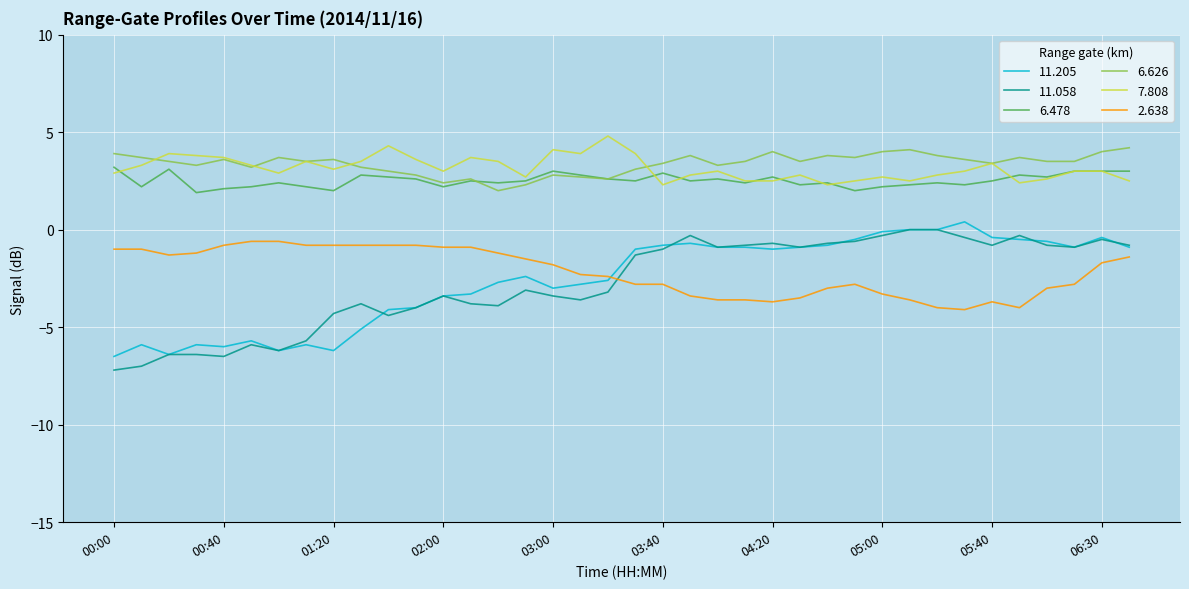

What is the maximum value shown in the chart?

4.8